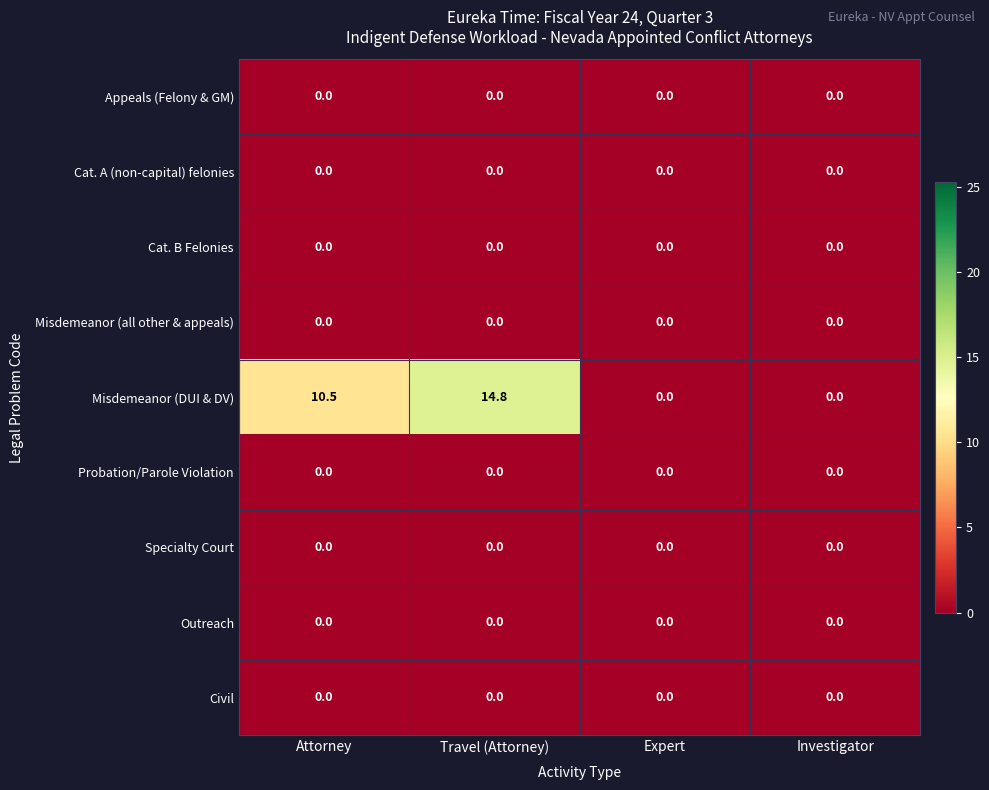

Which label corresponds to the largest value in the chart?

Travel (Attorney)